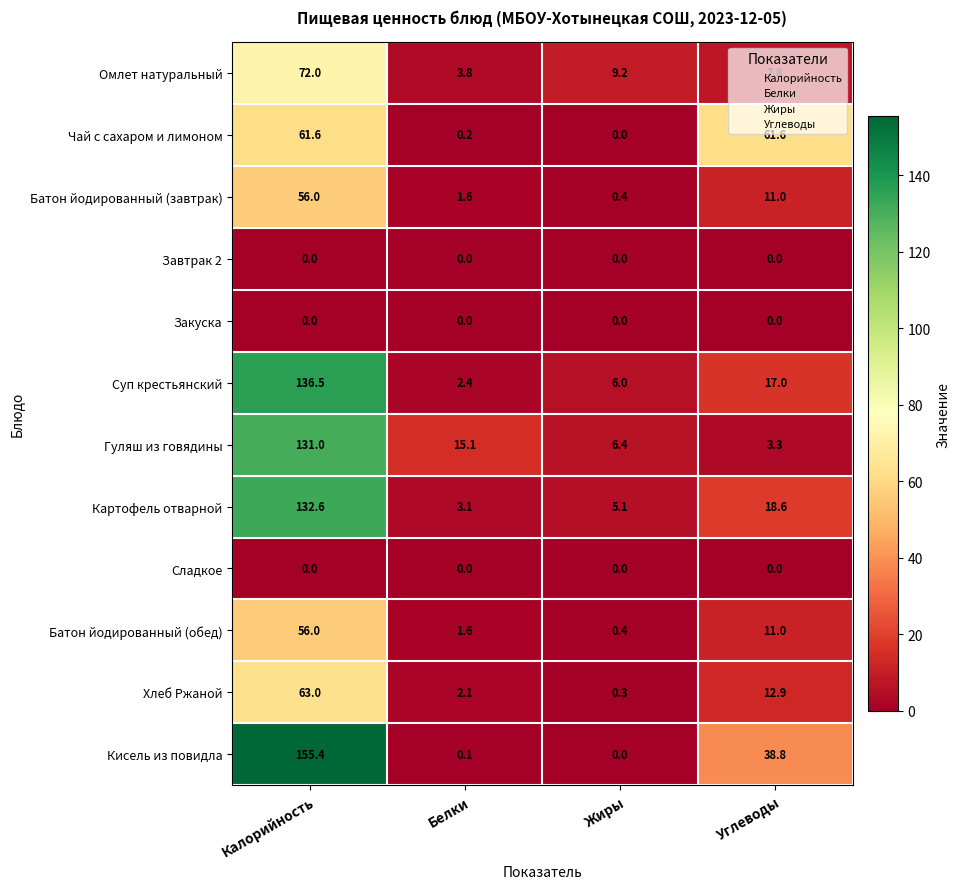

What is the maximum value shown in the chart?

155.4